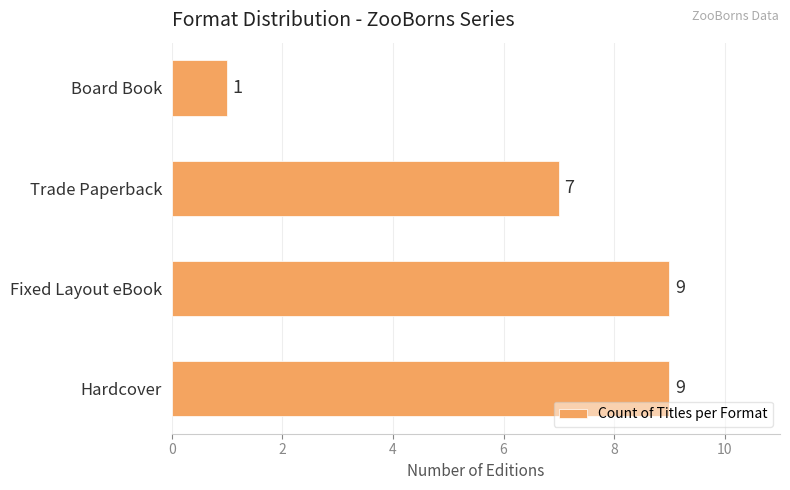

Which label corresponds to the smallest value in the chart?

Board Book